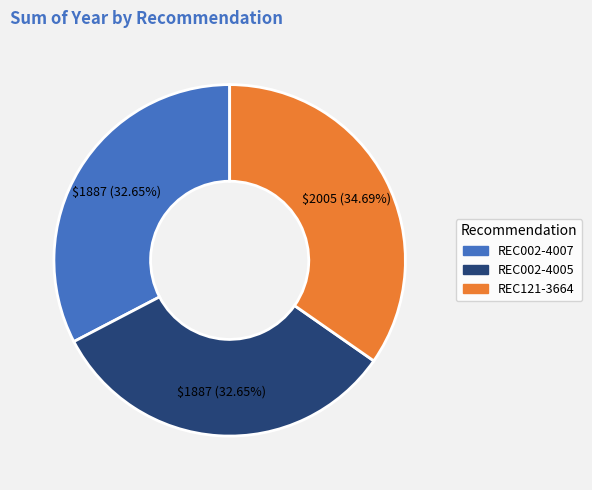

What is the largest slice in the pie chart?

REC121-3664